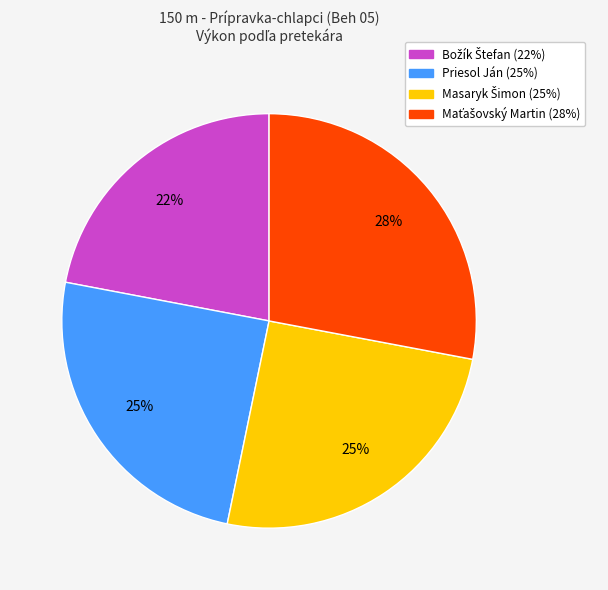

To the nearest percent, what percentage of the pie is Priesol Ján?

25%